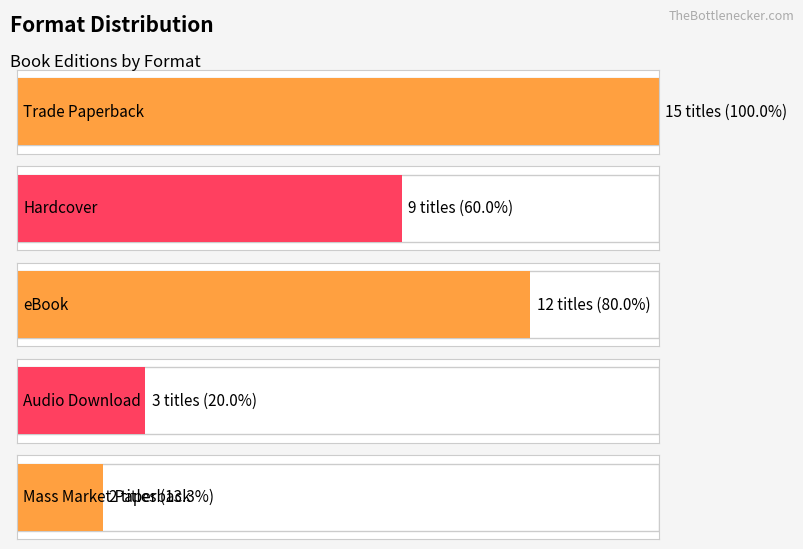

Which has a higher value, Mass Market Paperback or Audio Download?

Audio Download